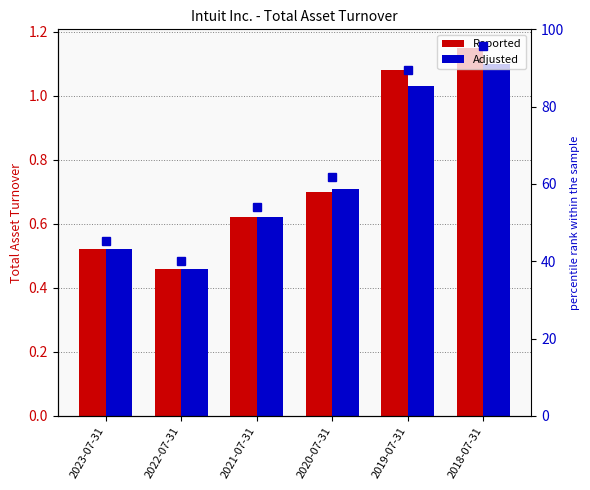

At which category is the sum across all series the highest?

2018-07-31